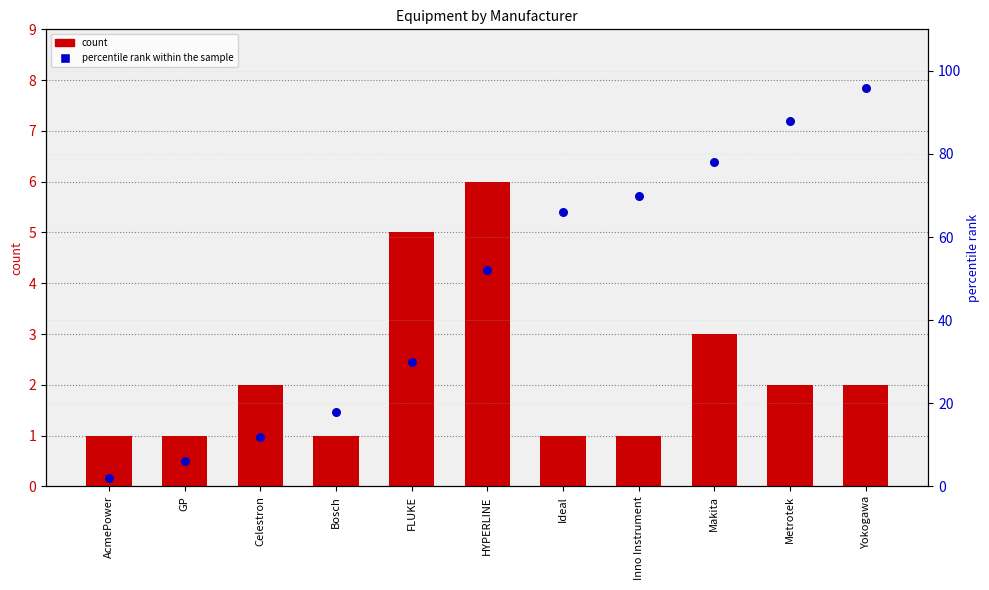

Which series reaches the maximum Y coordinate?

percentile rank within the sample